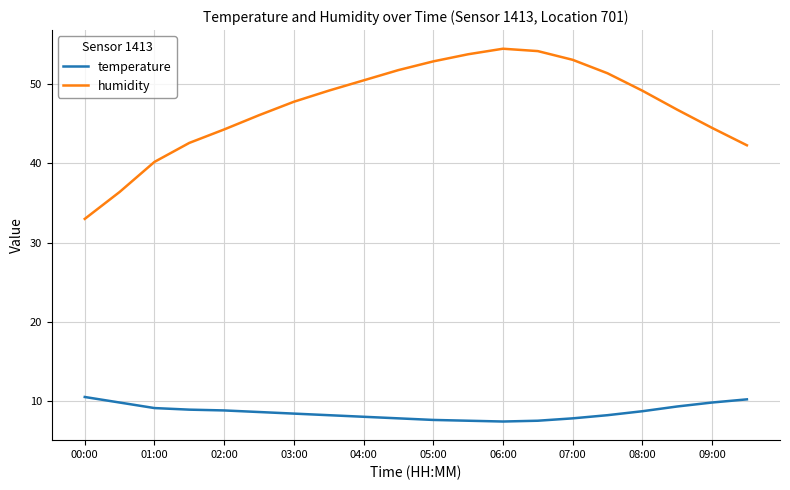

Does the chart have visible grid lines?

Yes